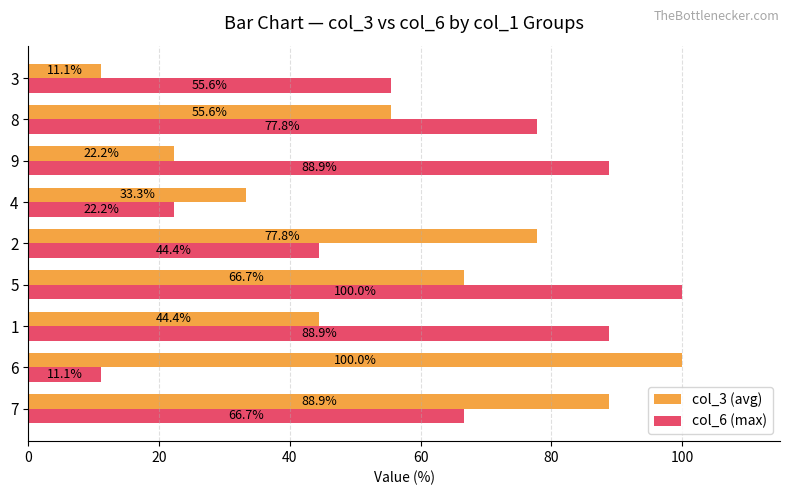

Is it true that col_3 (avg) equals 58.0 at 4?

False